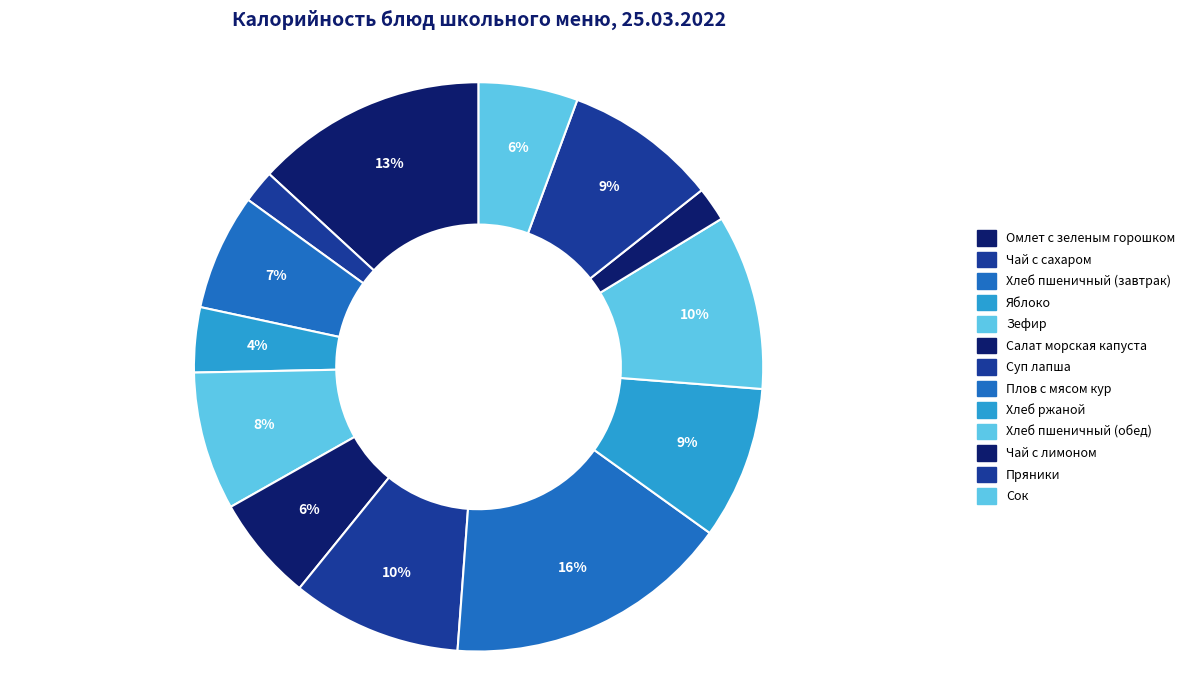

Which slice is the smallest?

Чай с сахаром